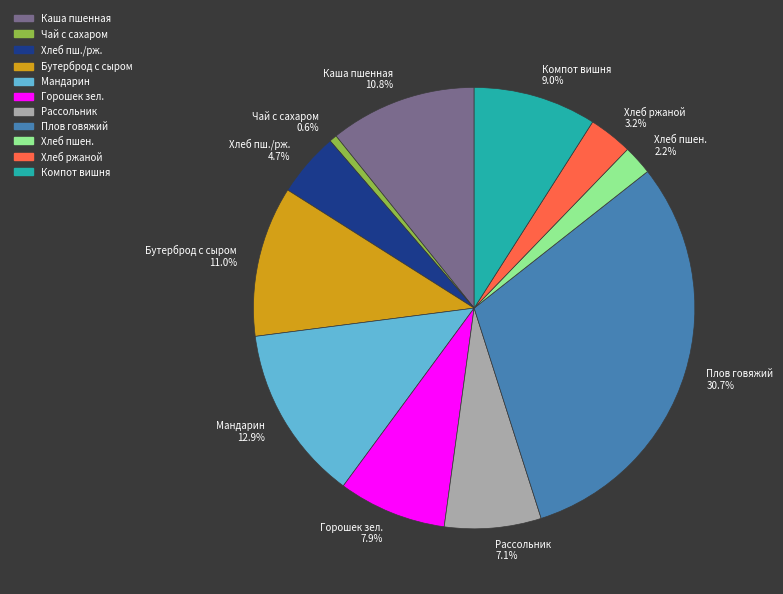

Which slice is the largest?

Плов говяжий